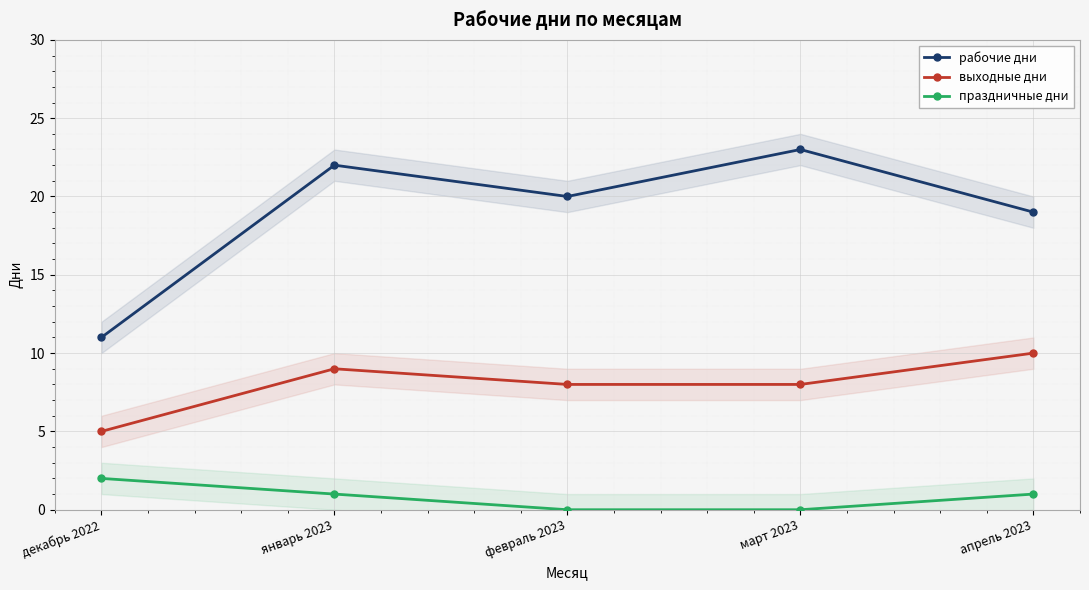

Reading right to left, extract all data points from this chart.

рабочие дни: апрель 2023=19	март 2023=23	февраль 2023=20	январь 2023=22	декабрь 2022=11
выходные дни: апрель 2023=10	март 2023=8	февраль 2023=8	январь 2023=9	декабрь 2022=5
праздничные дни: апрель 2023=1	март 2023=0	февраль 2023=0	январь 2023=1	декабрь 2022=2